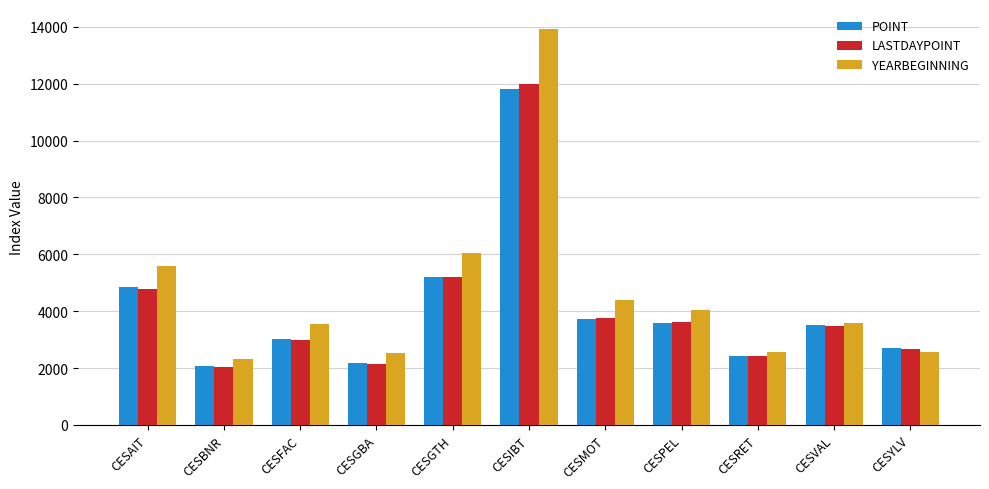

What is the lowest value of the LASTDAYPOINT series?

2039.5